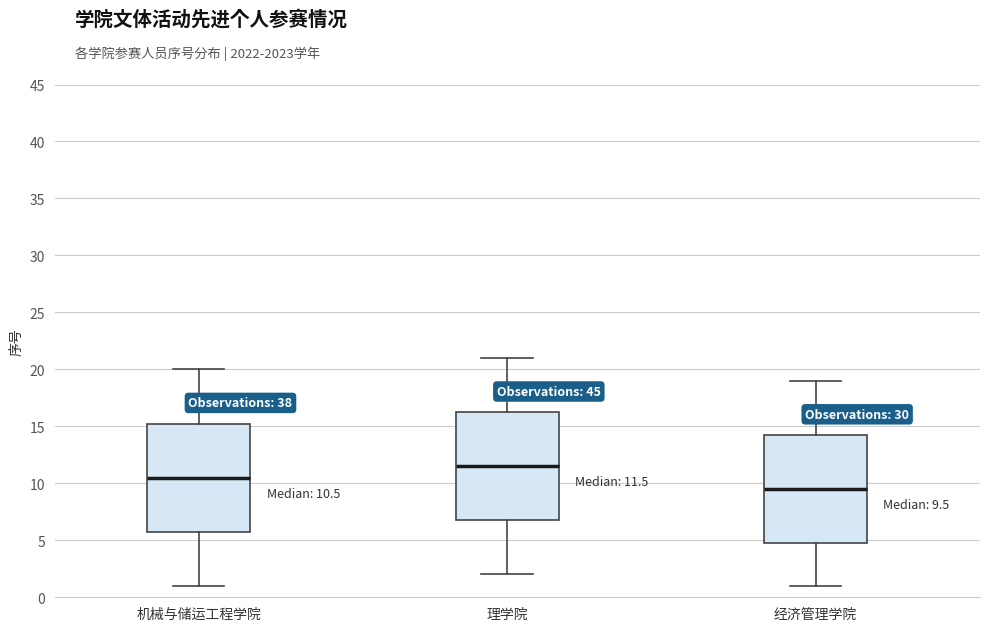

Which box's median line is the lowest?

经济管理学院